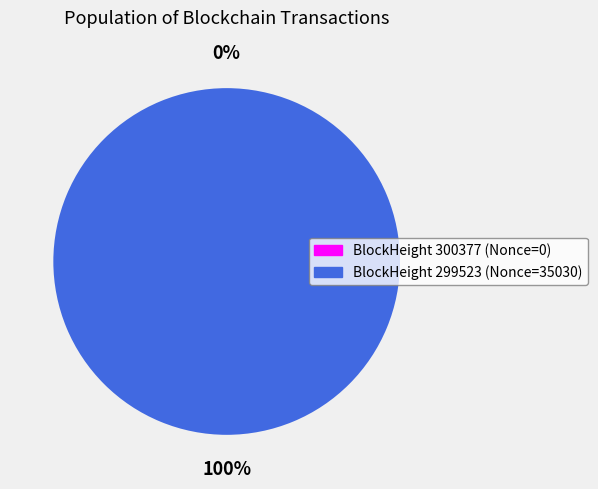

How many slices are in this pie chart?

2